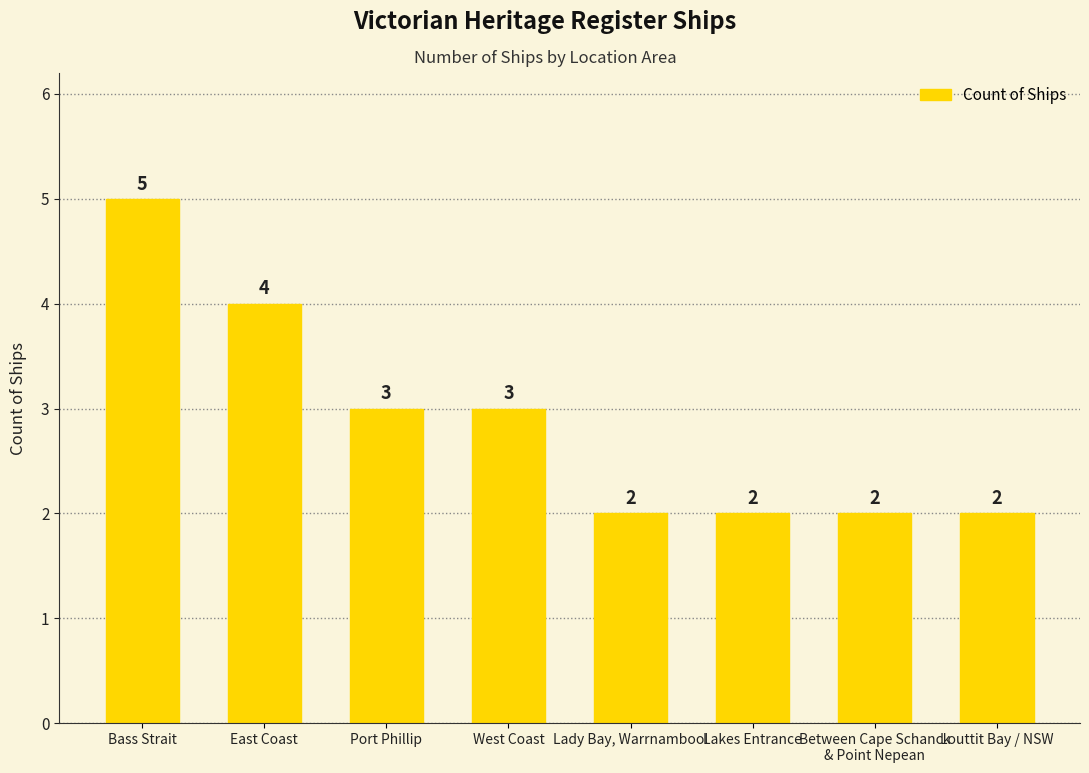

Reading left to right, what are all the values shown in this chart?

5	4	3	3	2	2	2	2